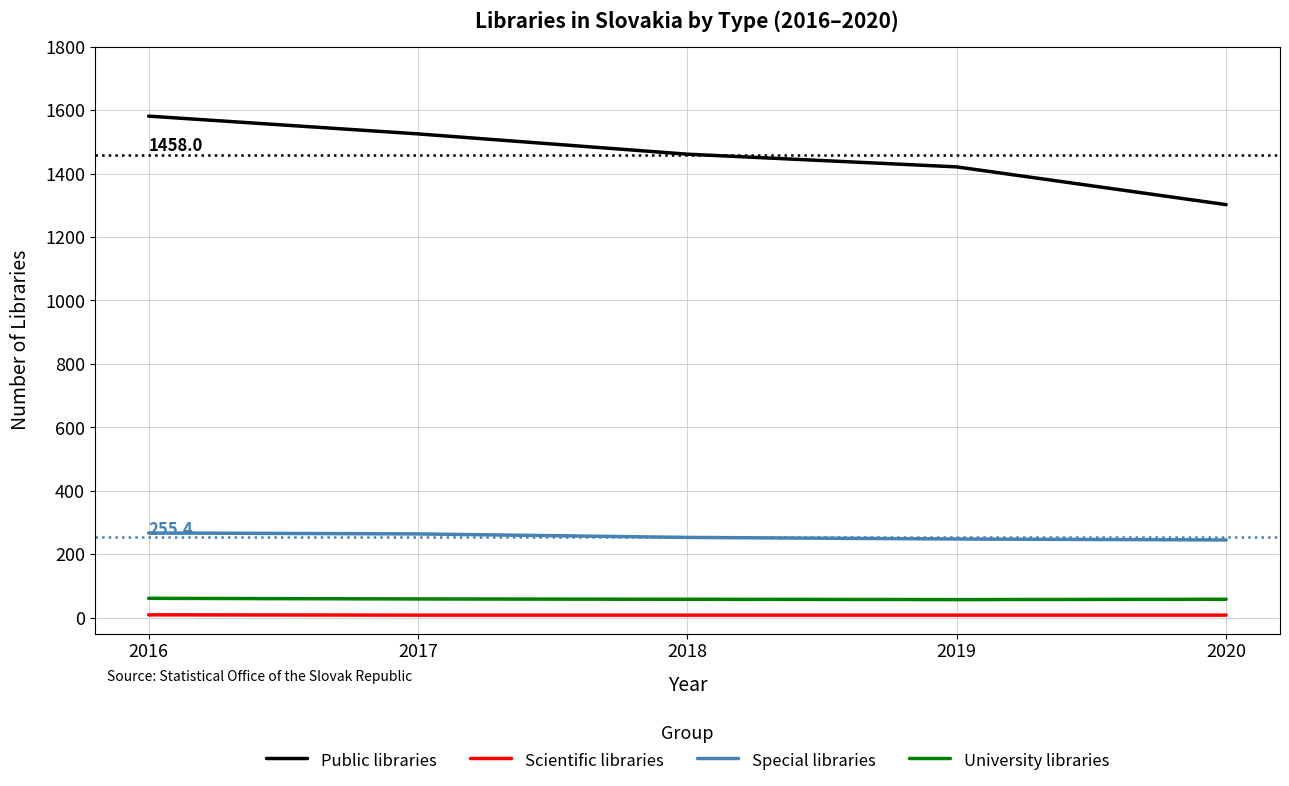

True or false: Public libraries has a value of 927 at 2019.

False